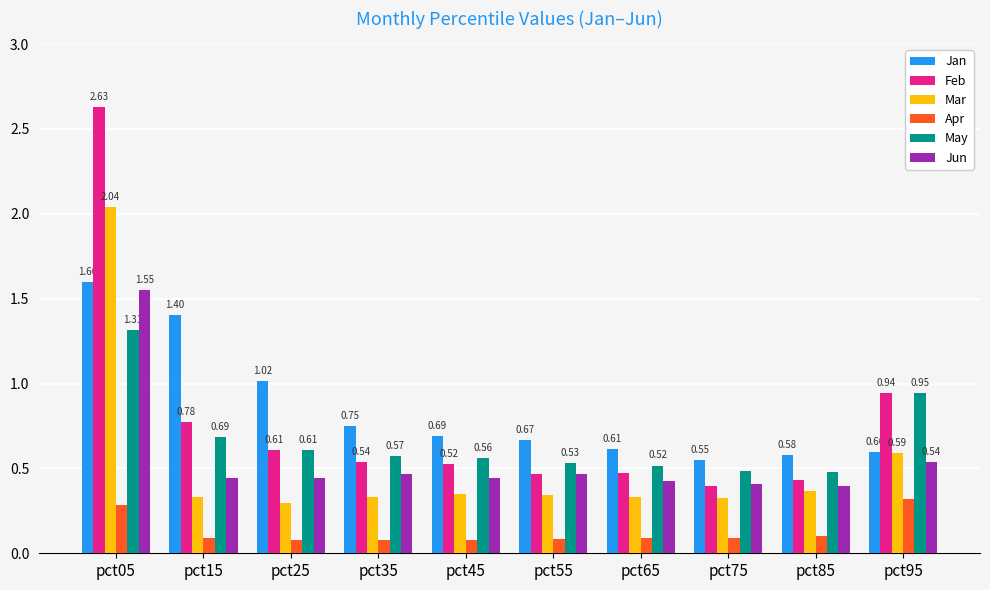

List the series in order of their peak value, highest first.

Feb, Mar, Jan, Jun, May, Apr